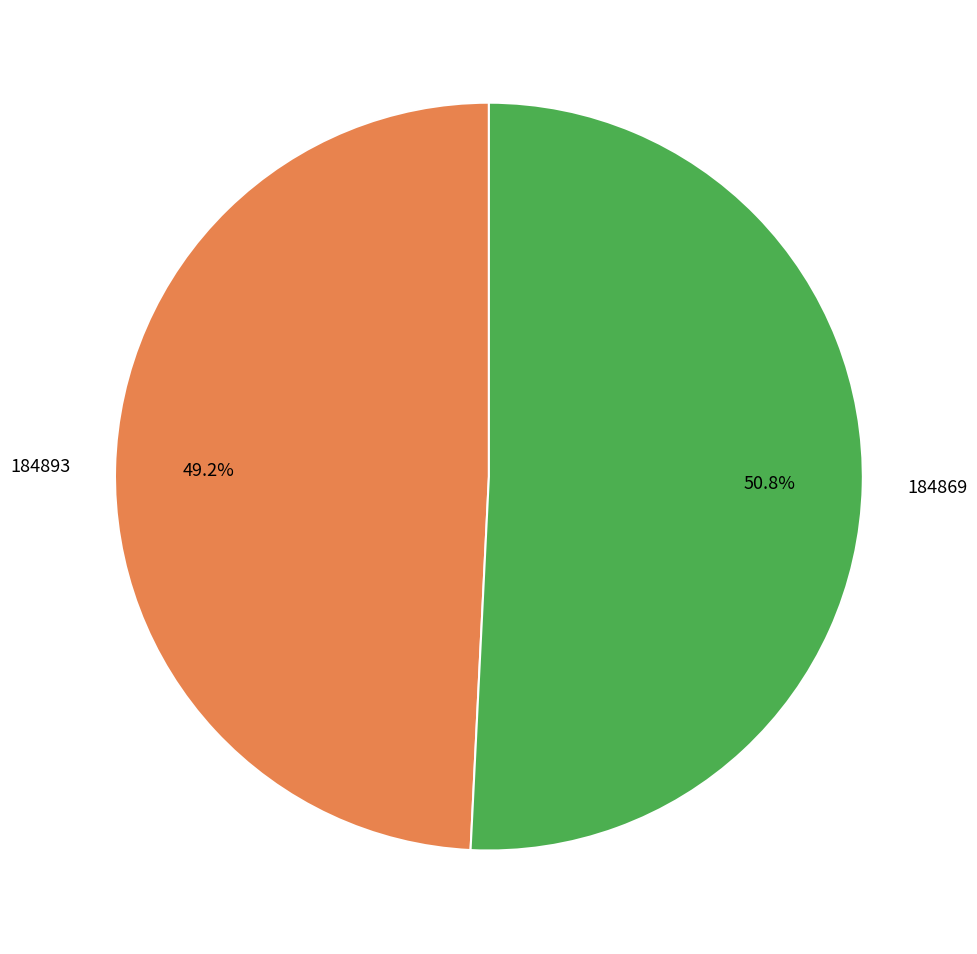

Count the number of slices in the pie.

2